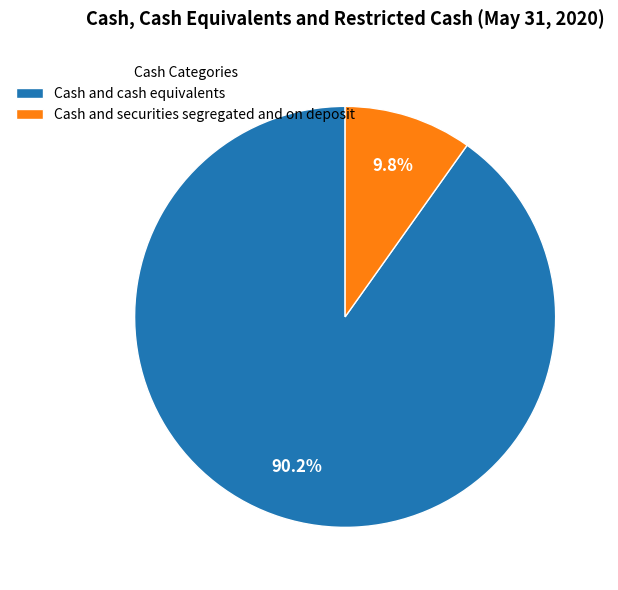

How many slices are in this pie chart?

2